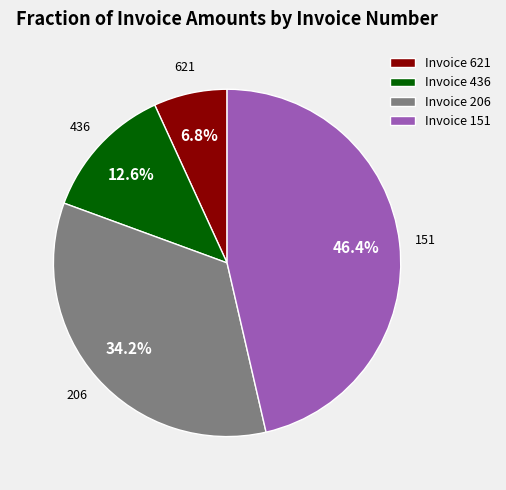

Does any single category account for the majority?

No